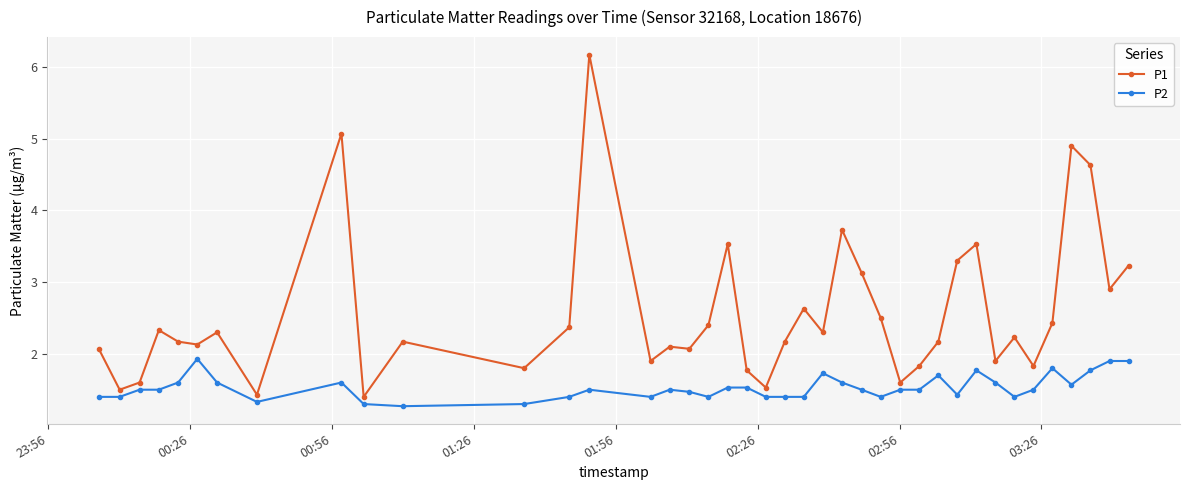

What is the value of the P1 point at the 21st from the left?

1.5